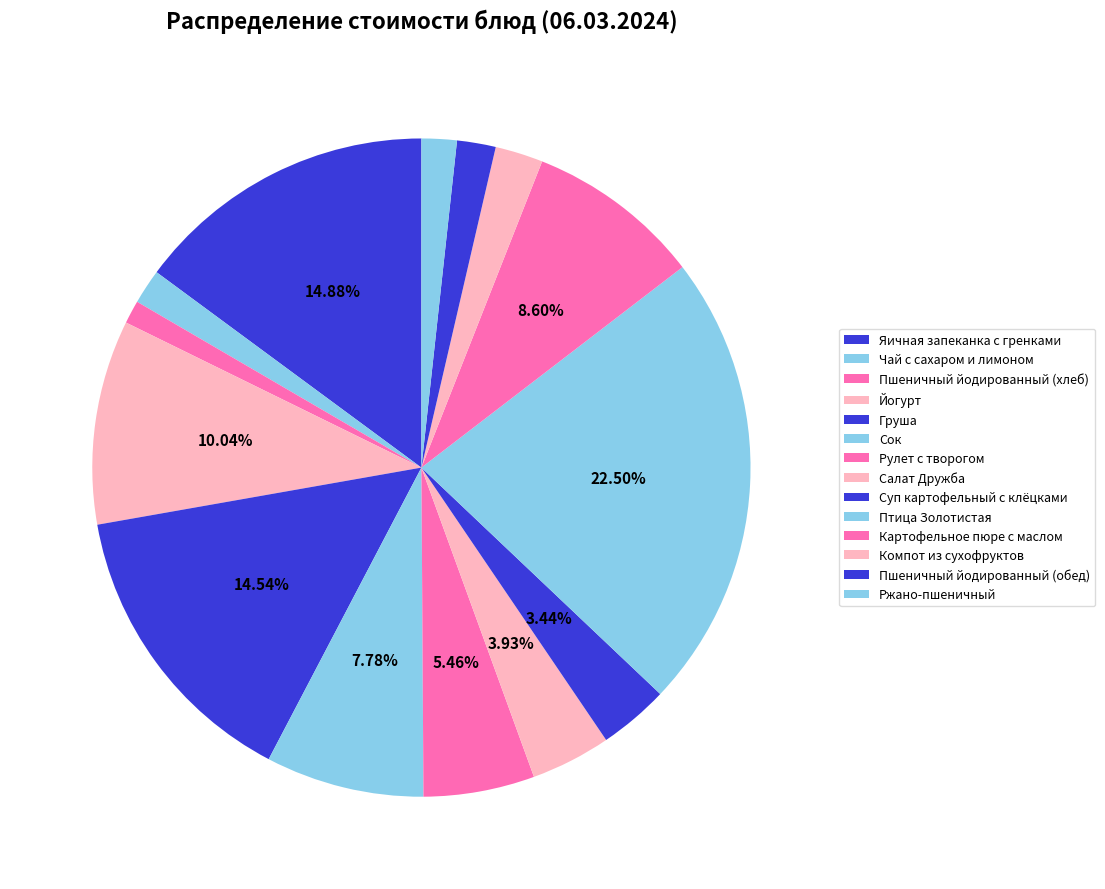

What is the largest slice in the pie chart?

Птица Золотистая